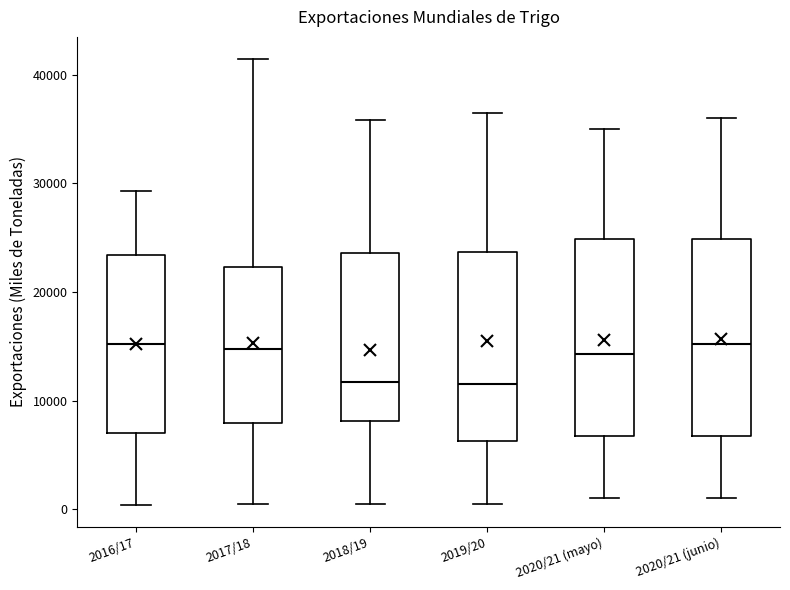

Reading left to right, transcribe this box plot: for each box, give where its median line is, the range the box spans, and where its two whiskers end, as read against the y-axis. The values are not printed on the chart, so give them approximately, as read against the axis.

2016/17: median 15000, box 7000 to 23000, whiskers 0 to 29000
2017/18: median 15000, box 8000 to 22000, whiskers 1000 to 41000
2018/19: median 12000, box 8000 to 24000, whiskers 0 to 36000
2019/20: median 12000, box 6000 to 24000, whiskers 1000 to 37000
2020/21 (mayo): median 14000, box 7000 to 25000, whiskers 1000 to 35000
2020/21 (junio): median 15000, box 7000 to 25000, whiskers 1000 to 36000